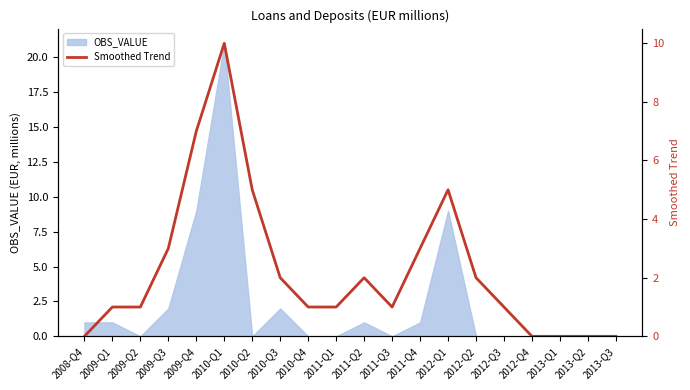

True or false: the data shows 0 at 2008-Q4.

True